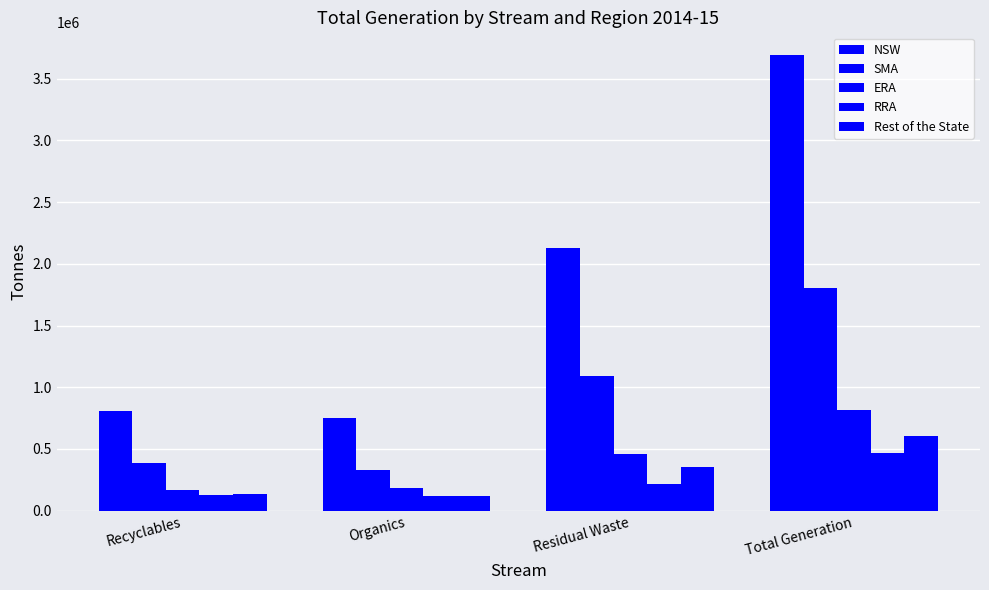

True or false: RRA has a value of 219136.8 at Recyclables.

False